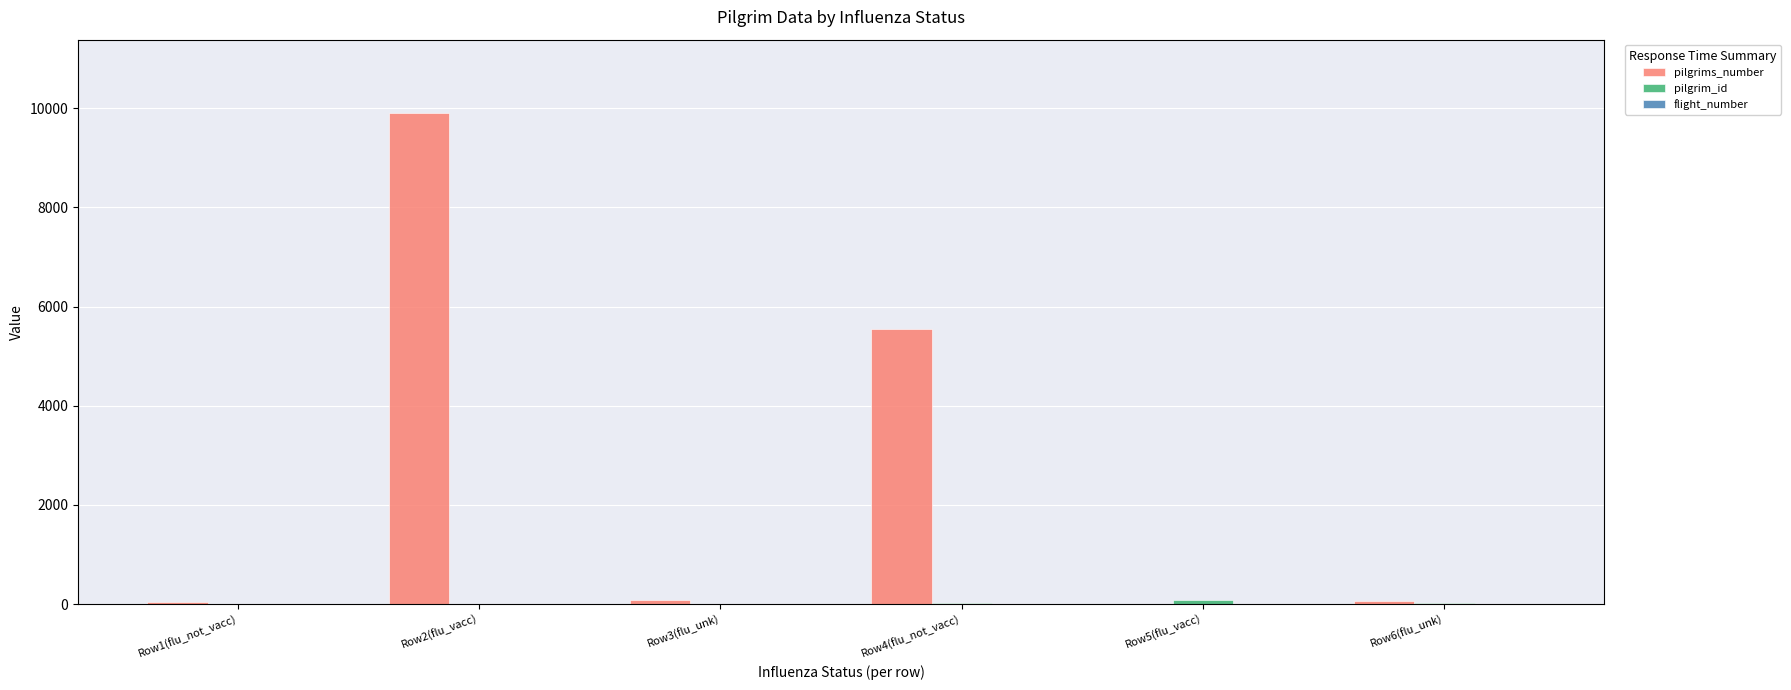

At which category is the sum across all series the highest?

Row2(flu_vacc)